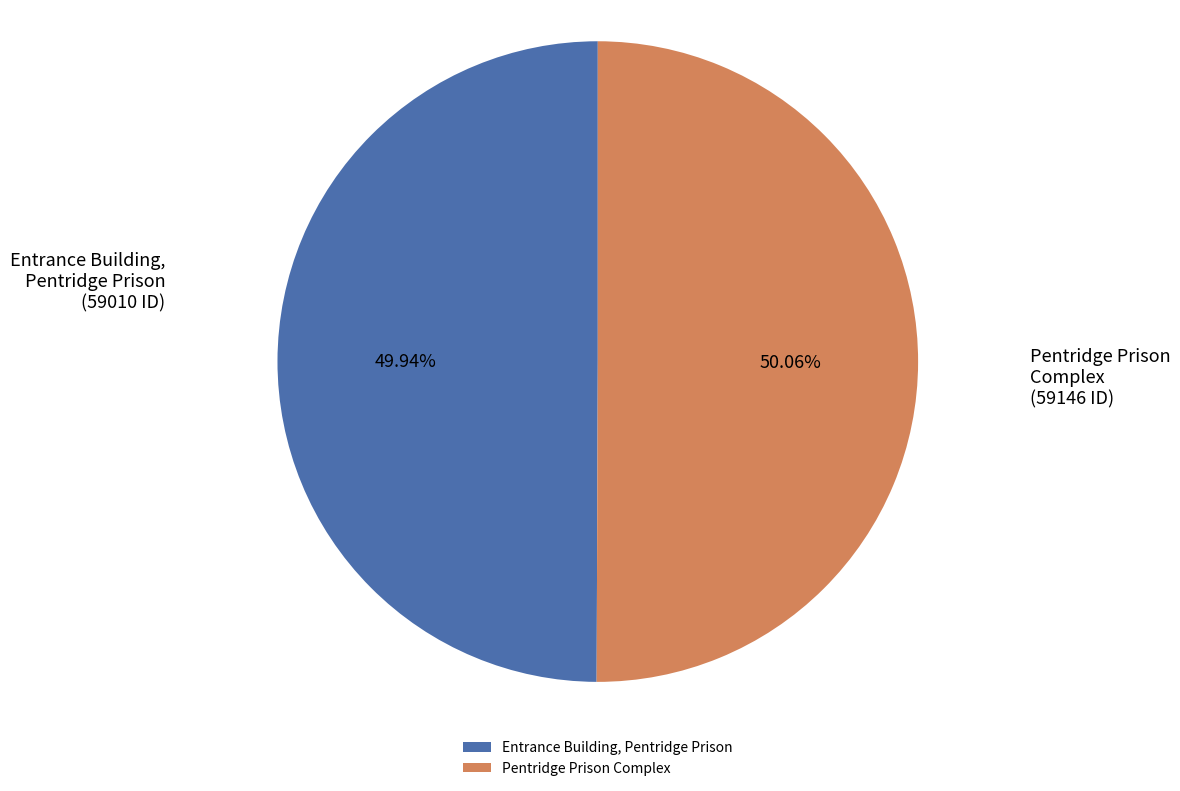

Is it true that Pentridge Prison Complex is 44% of the pie?

False